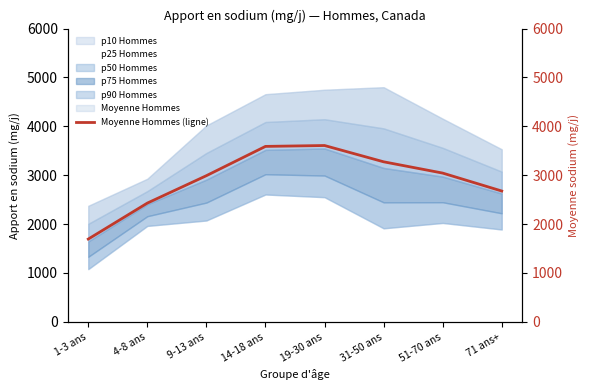

Where is the data nearest to the value 2651?

71 ans+